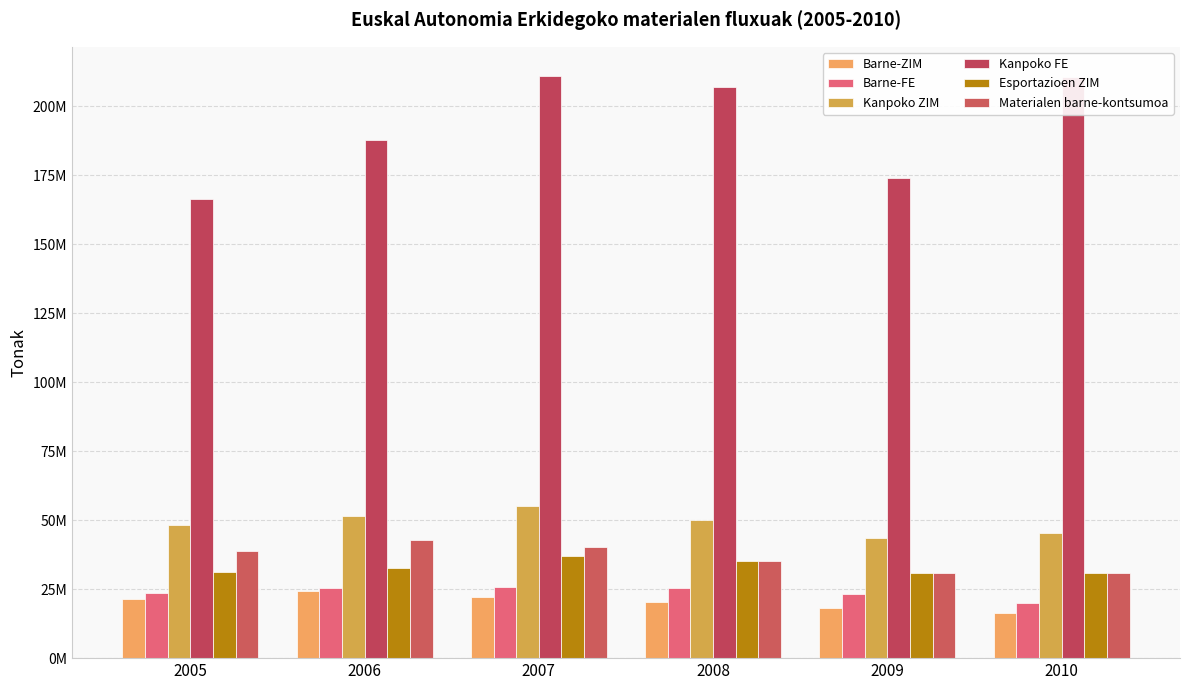

Between 2005 and 2009, which is larger?

2005